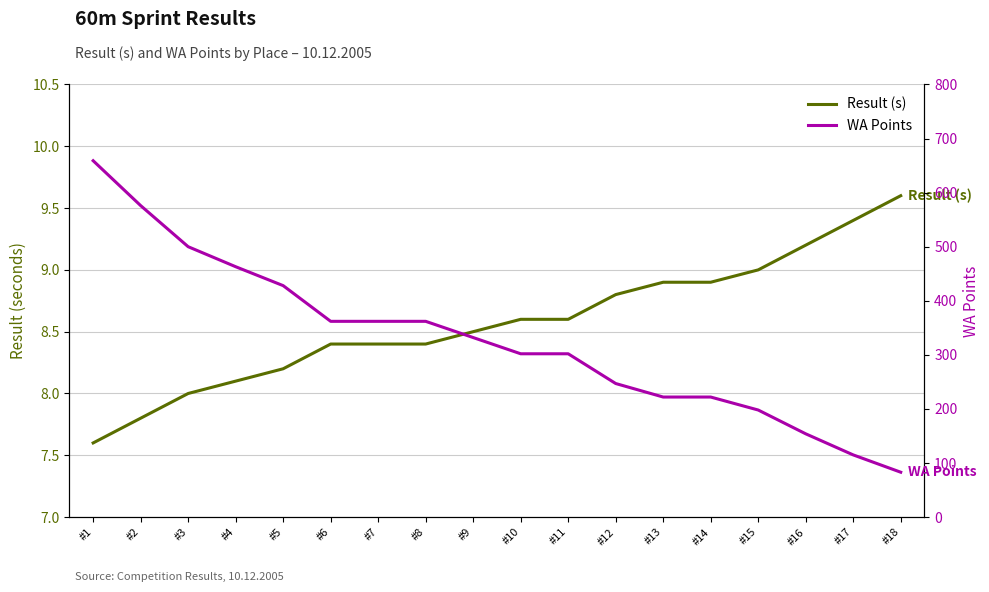

What is the highest value of the WA Points series?

659.0